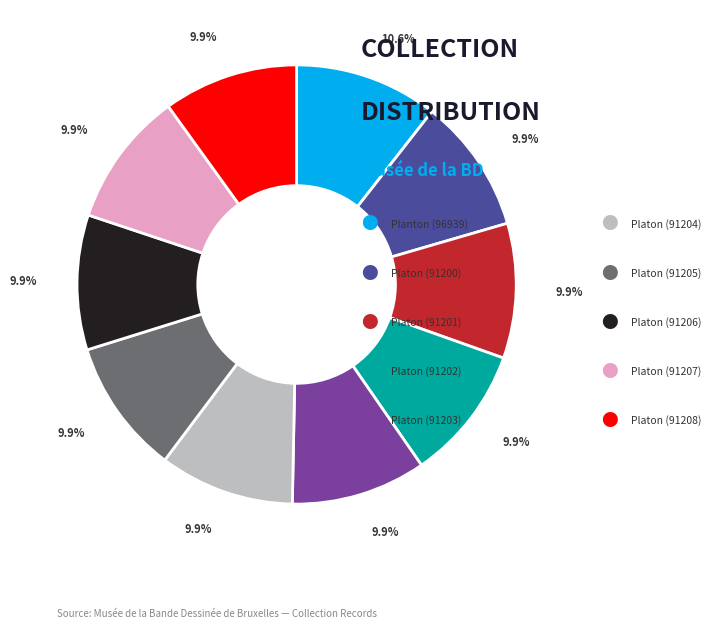

Does any single category account for the majority?

No